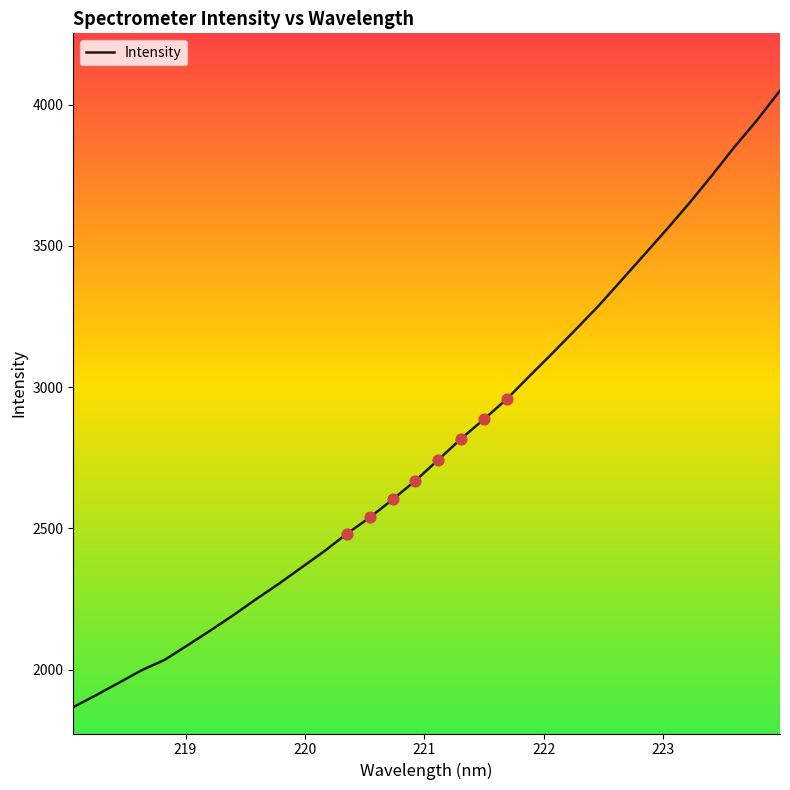

What is the difference between the maximum and minimum values?

2181.7